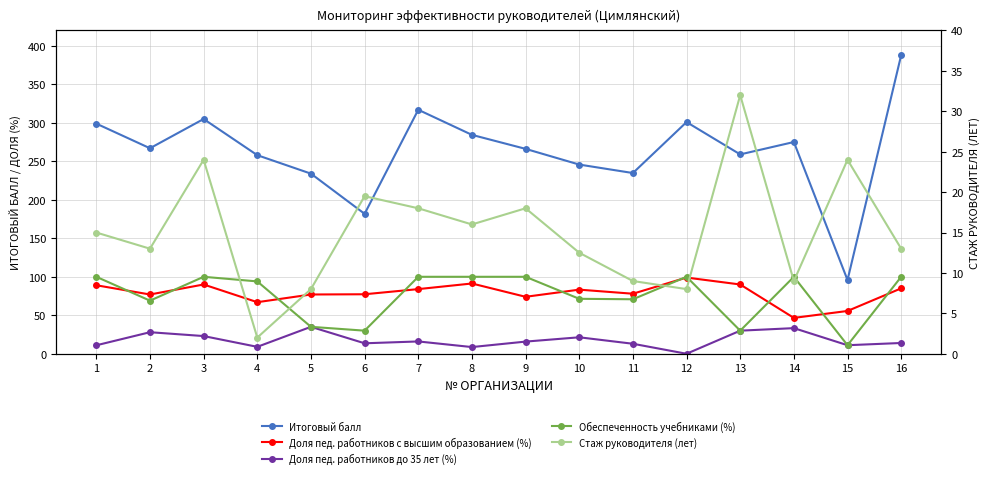

What is the value of the Итоговый балл point at the 13th from the left?

259.0